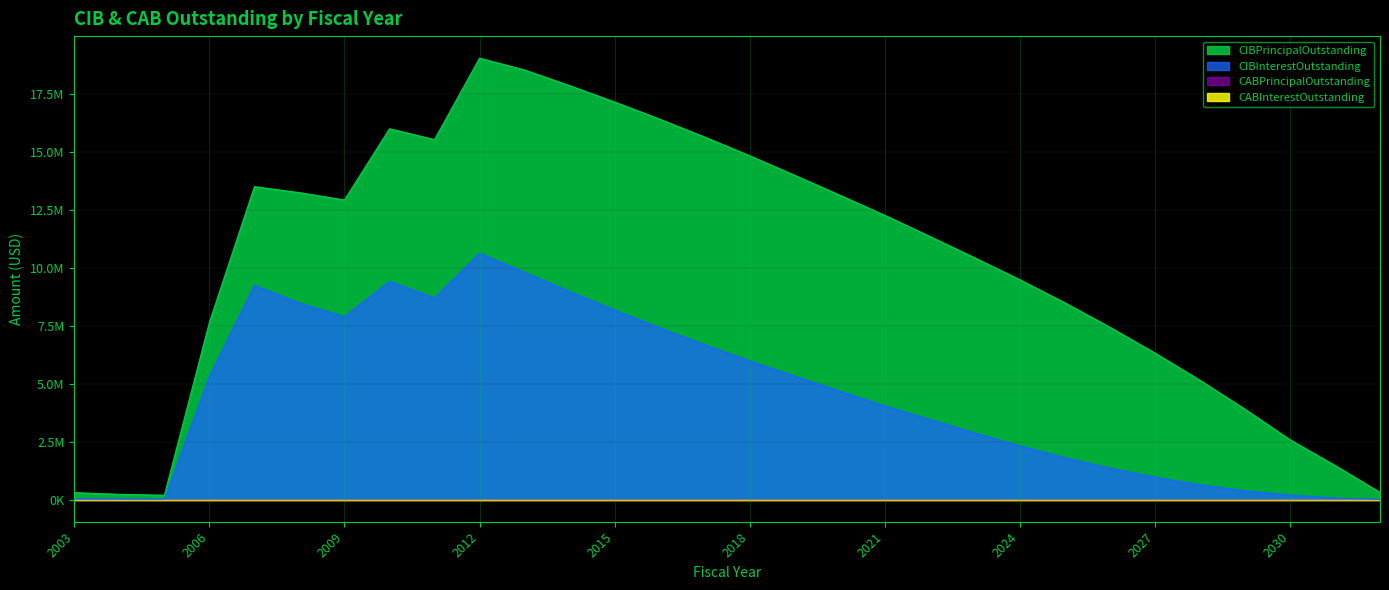

List the labels in order of CIBInterestOutstanding value, largest first.

2012, 2013, 2010, 2007, 2014, 2011, 2008, 2015, 2009, 2016, 2017, 2018, 2019, 2006, 2020, 2021, 2022, 2023, 2024, 2025, 2026, 2027, 2028, 2029, 2030, 2031, 2003, 2004, 2005, 2032